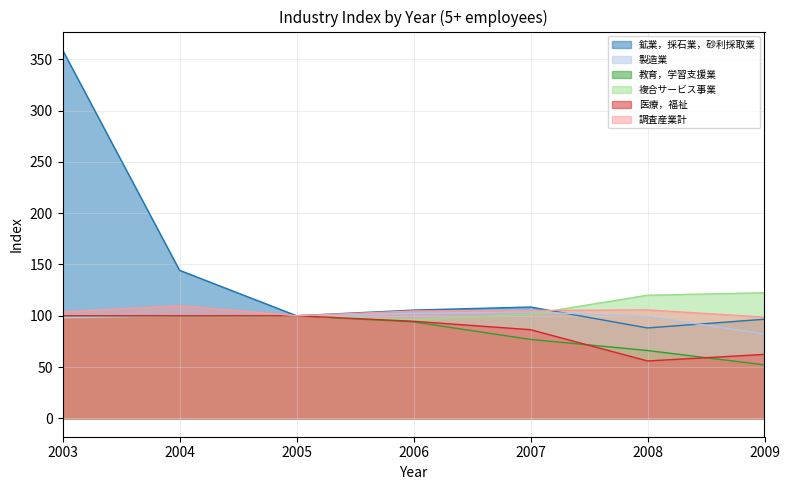

Between which two adjacent categories do 鉱業，採石業，砂利採取業 and 製造業 first intersect?

2007 and 2008